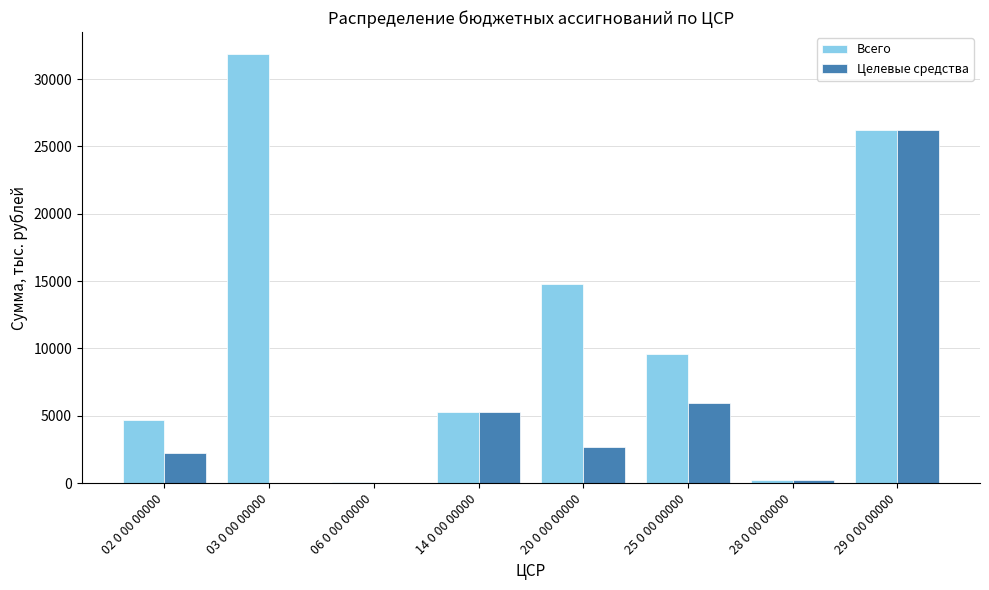

At which category is the sum across all series the highest?

29 0 00 00000